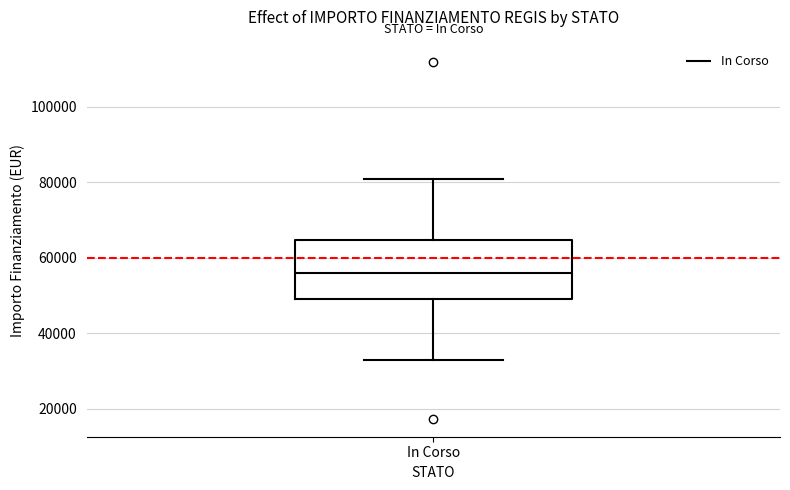

Read this box plot against the y-axis: the position of the median line, the range covered by the box, and the ends of both whiskers. The values are not printed on the chart, so give them approximately, as read against the axis.

median 56000, box 50000 to 64000, whiskers 32000 to 80000